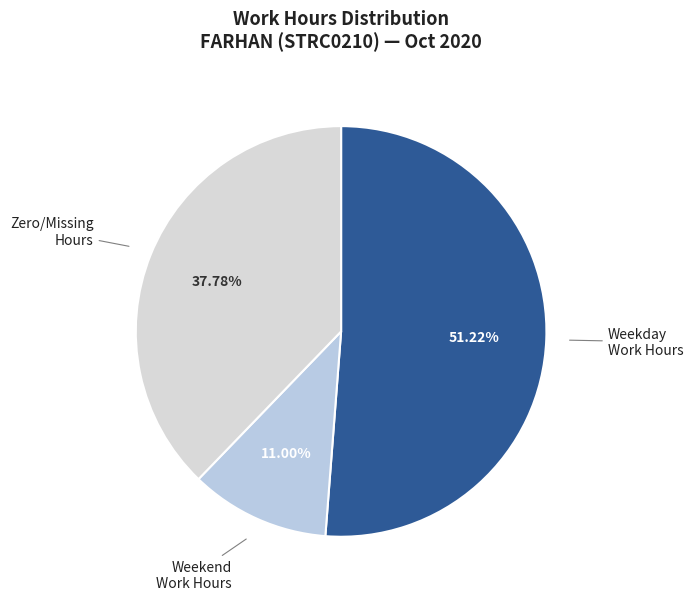

Do Zero/Missing Hours and Weekday Work Hours together represent more than half of the pie?

Yes